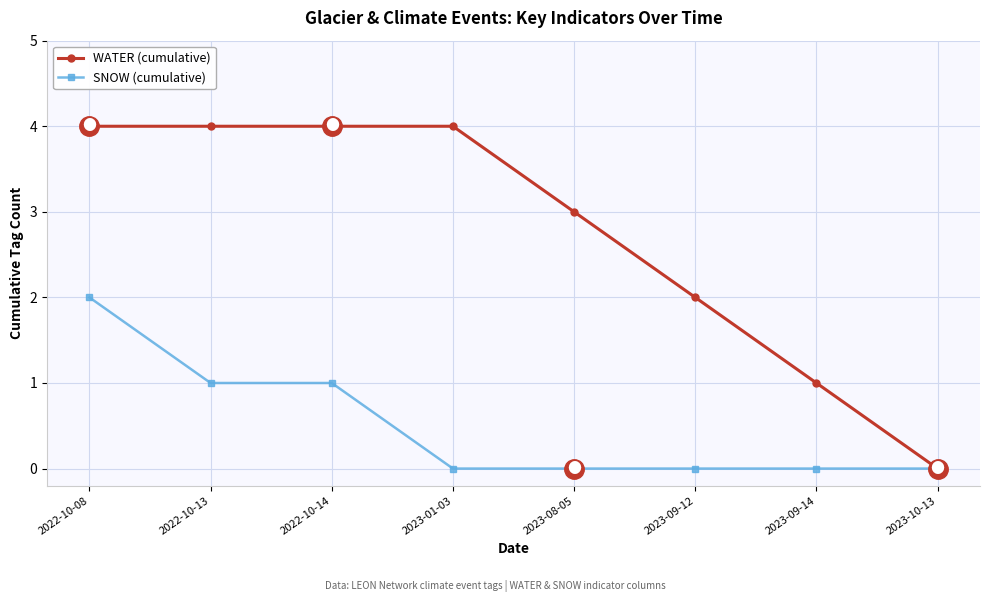

How many categories are shown in the chart?

8